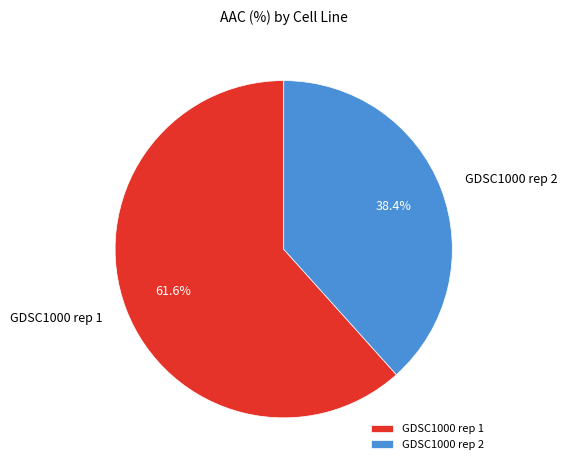

Combined, what portion of the pie is GDSC1000 rep 2 and GDSC1000 rep 1?

100.0%